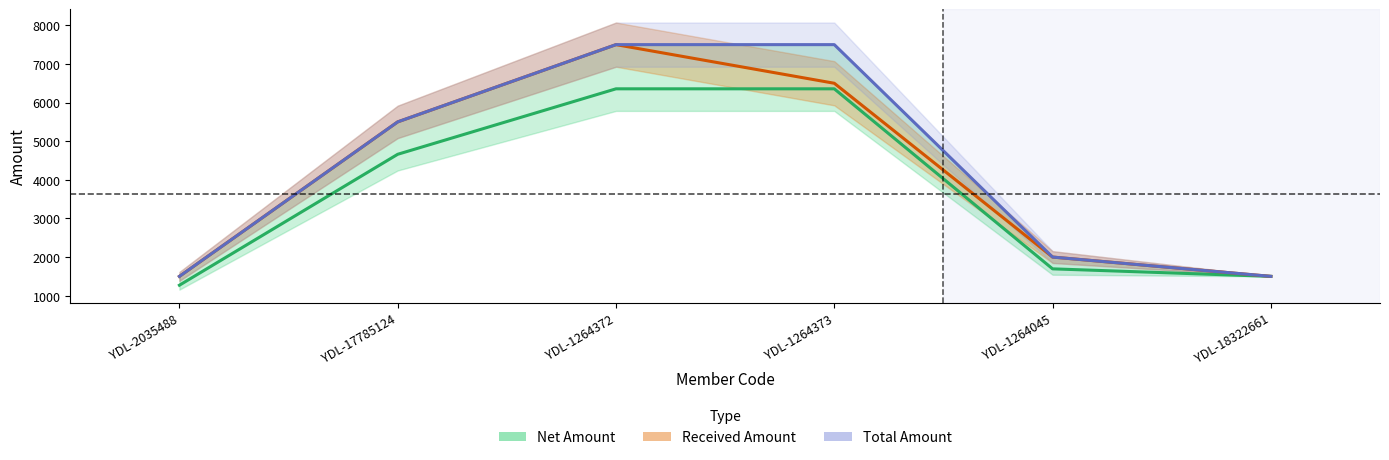

How many lines are shown in the chart?

3